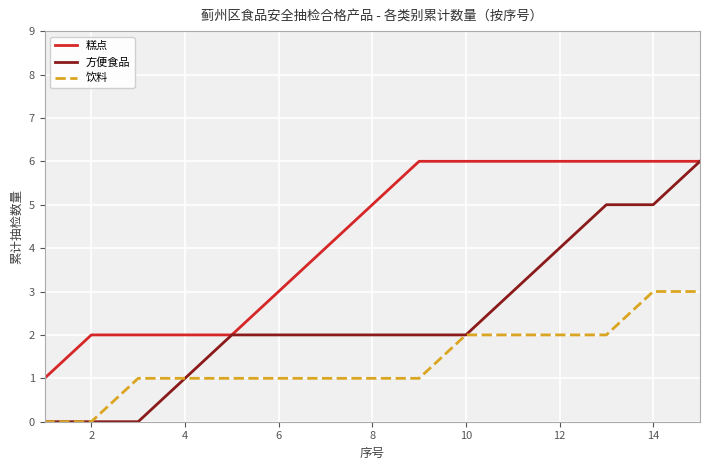

What is the sum of all 方便食品 values?

36